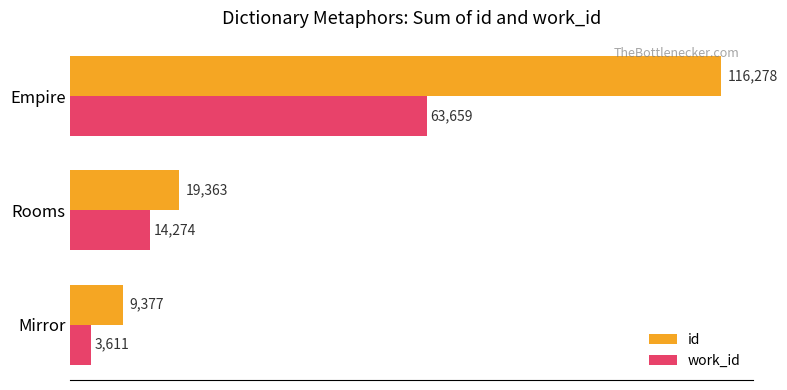

Is it true that id equals 9377 at Mirror?

True